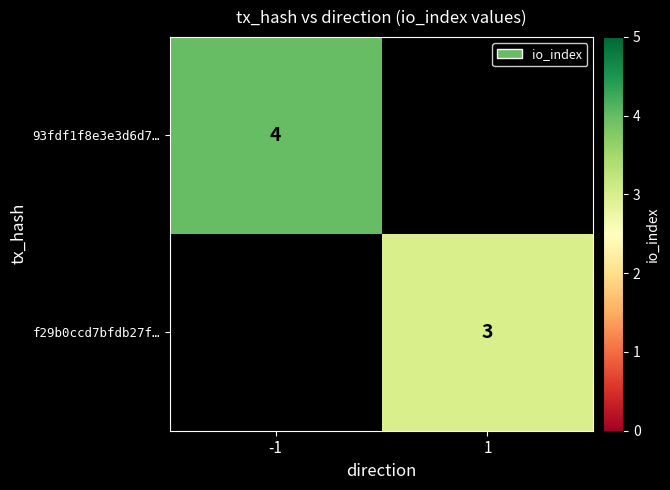

How many series are shown in this chart?

2